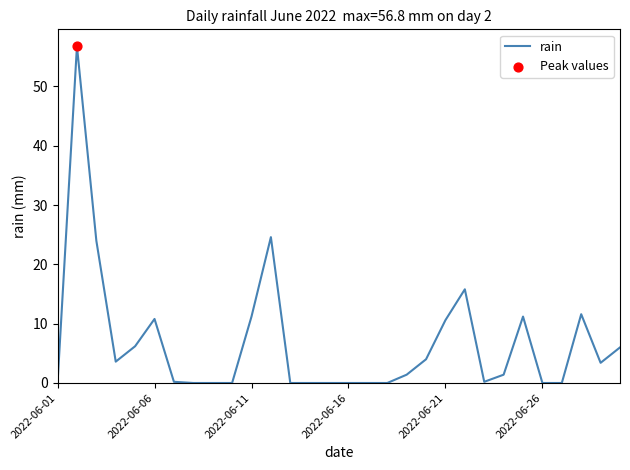

What is the difference between the maximum and minimum values?

56.8